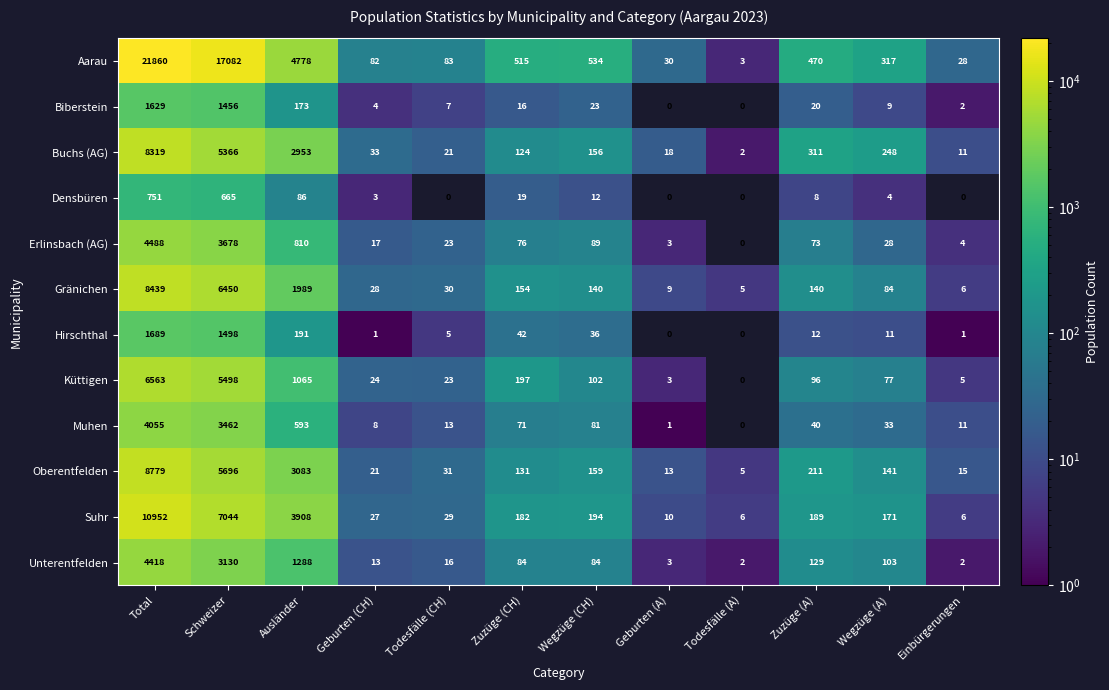

The Hirschthal series shows 683 at Schweizer. True or false?

False